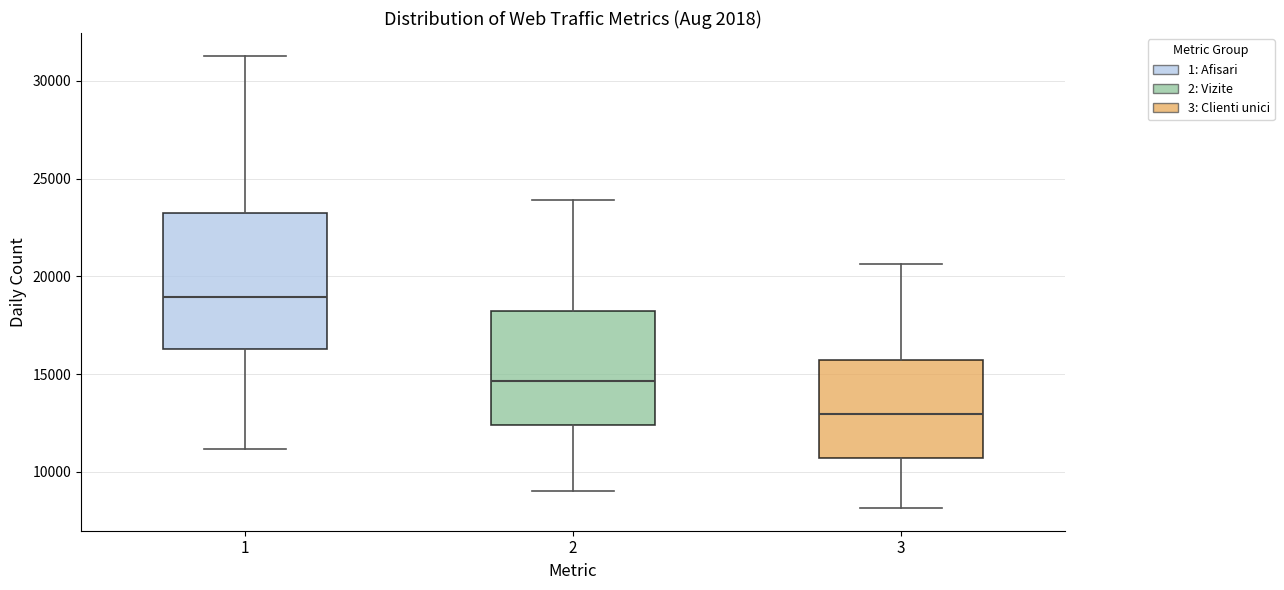

Which box's median line is the highest?

1